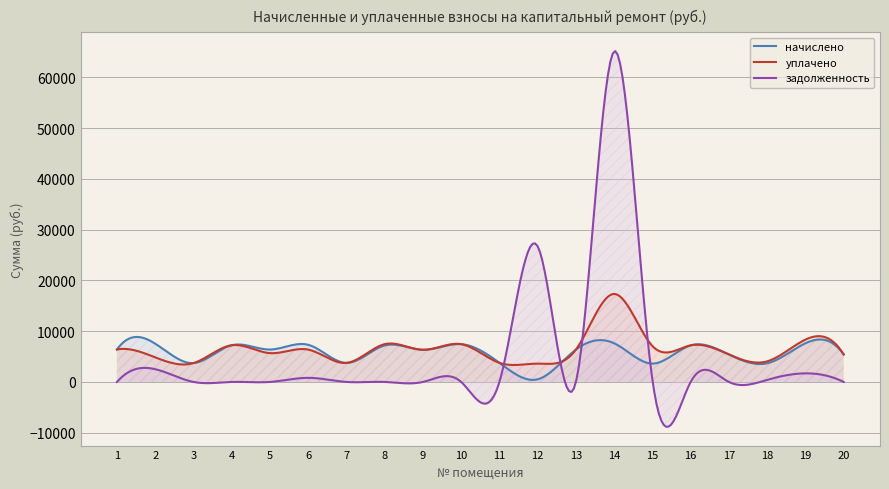

At how many categories does at least one series exceed 35814?

17